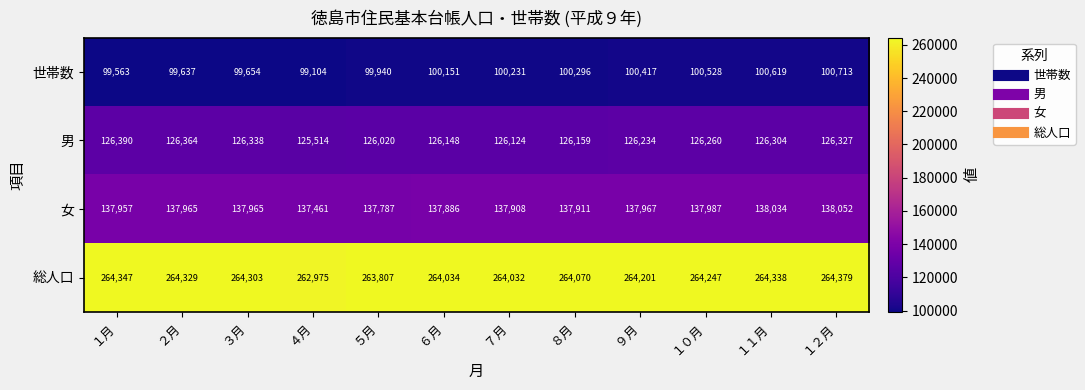

True or false: 世帯数 has a value of 42087 at ８月.

False